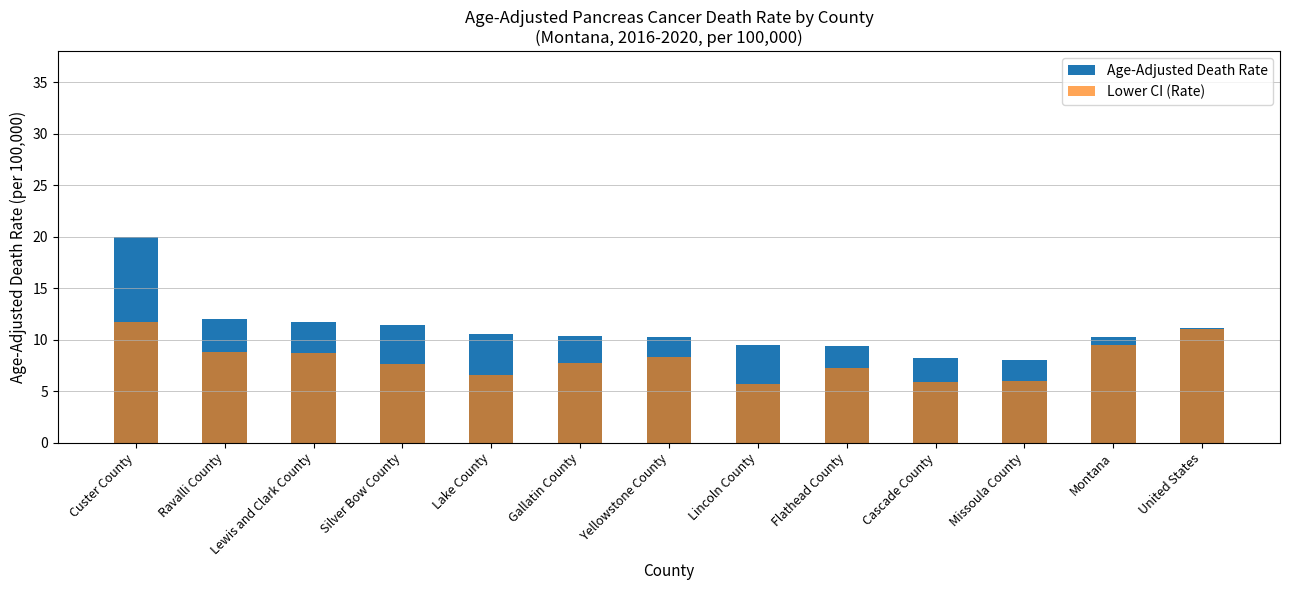

The value of Lower CI (Rate) at Montana is 6.0. True or false?

False